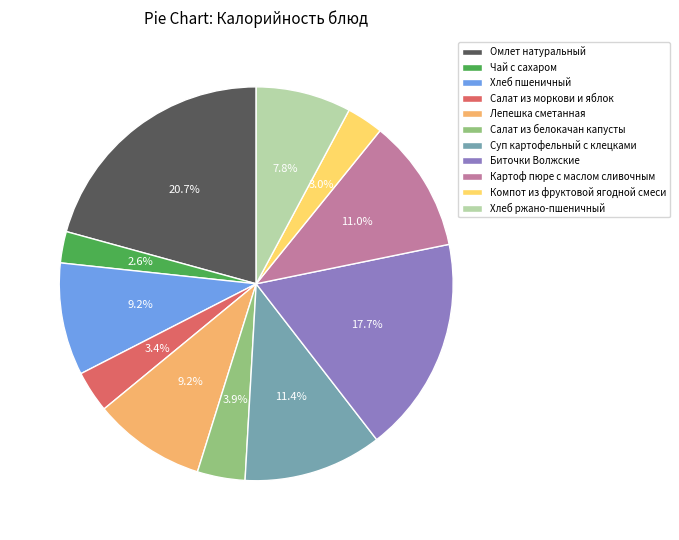

To the nearest percent, what is the difference between the largest and smallest slice percentages?

18%